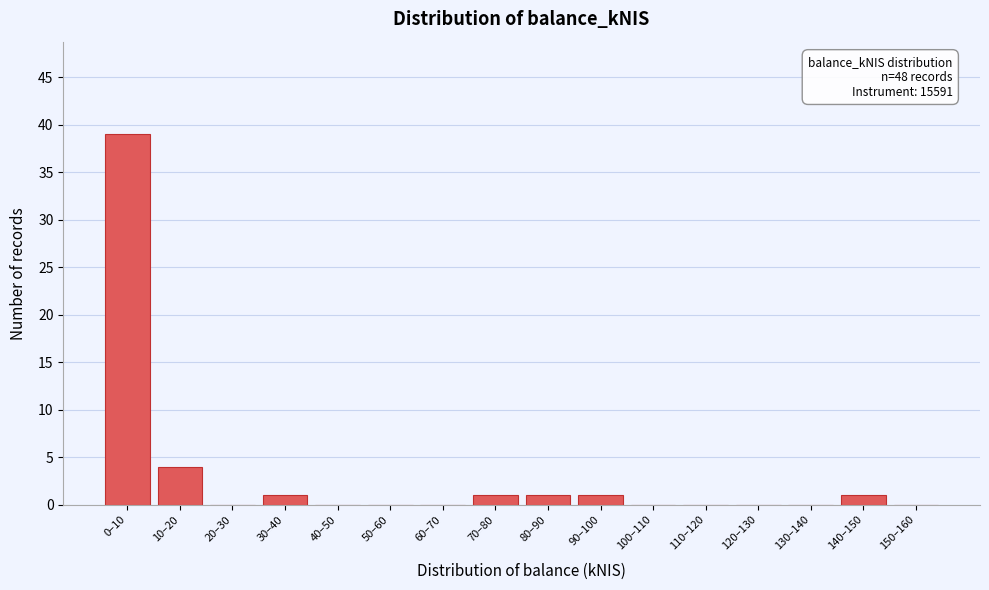

Reading right to left, what are all the values shown in this chart?

150–160=0	140–150=1	130–140=0	120–130=0	110–120=0	100–110=0	90–100=1	80–90=1	70–80=1	60–70=0	50–60=0	40–50=0	30–40=1	20–30=0	10–20=4	0–10=39